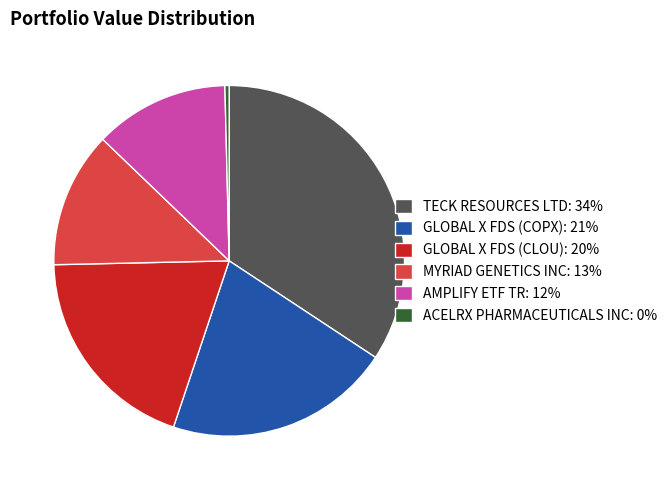

Is it true that ACELRX PHARMACEUTICALS INC: 0% is 0% of the pie?

True